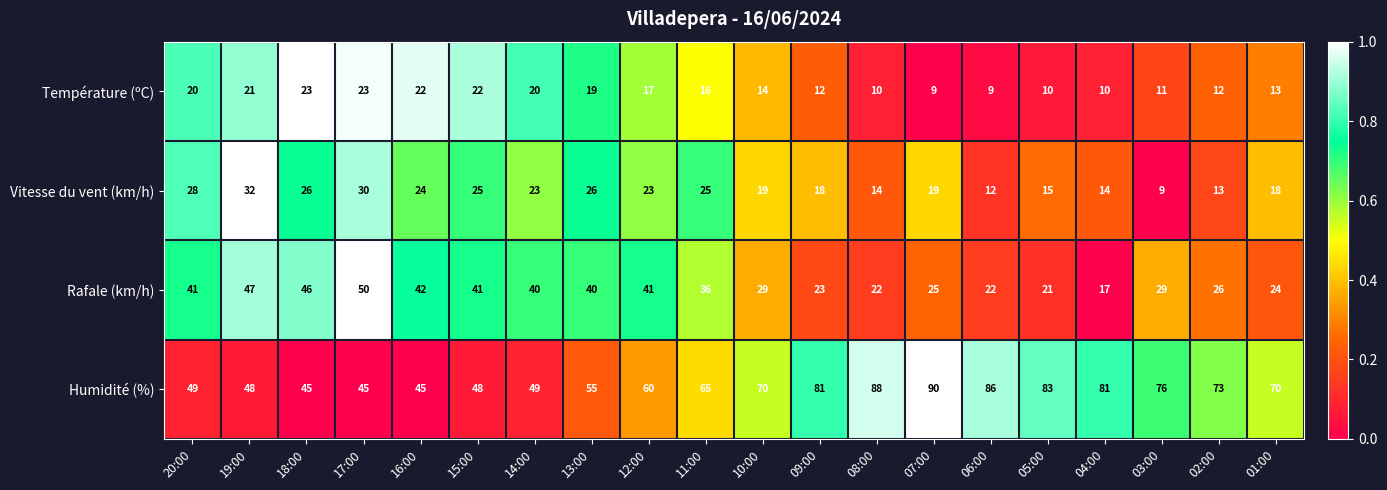

Which category has the highest value in the Humidité (%) series?

07:00